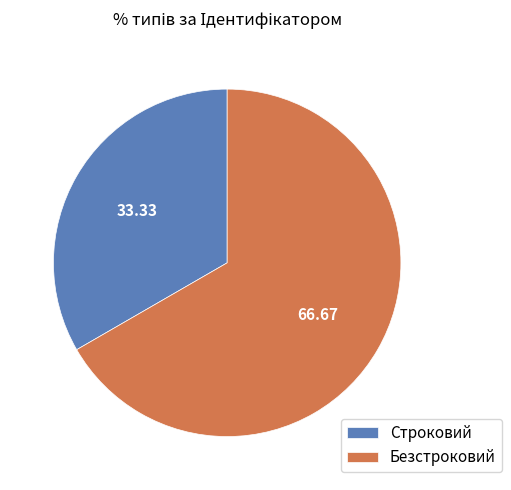

Between Безстроковий and Строковий, which is larger?

Безстроковий